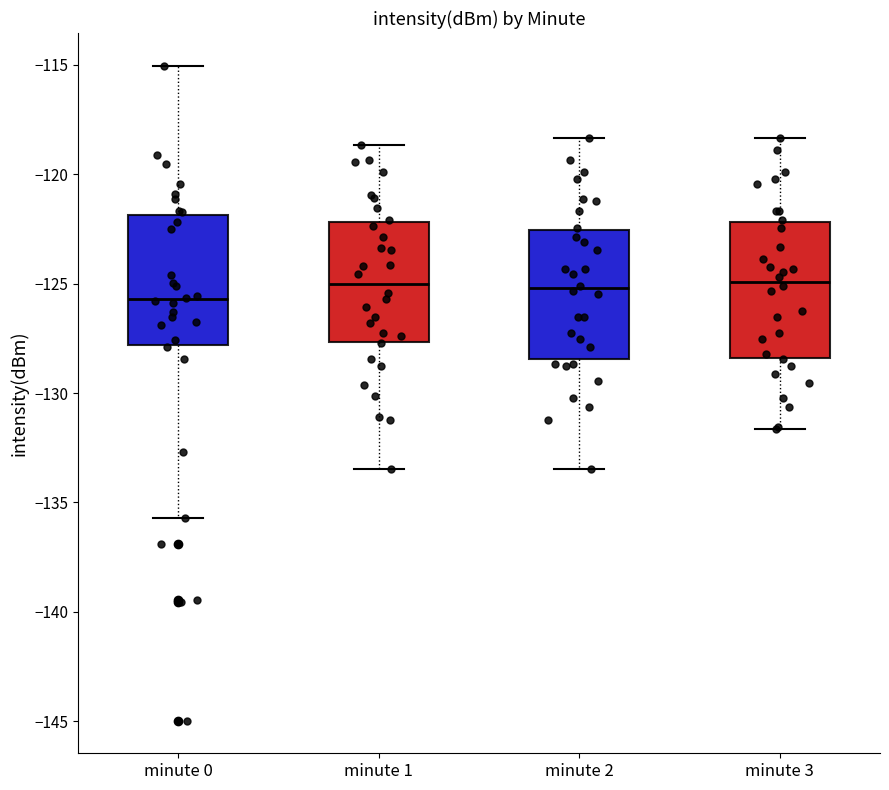

Where does the lower whisker of the box for minute 0 end on the y-axis? The values are not printed on the chart, so give them approximately, as read against the axis.

-135.5